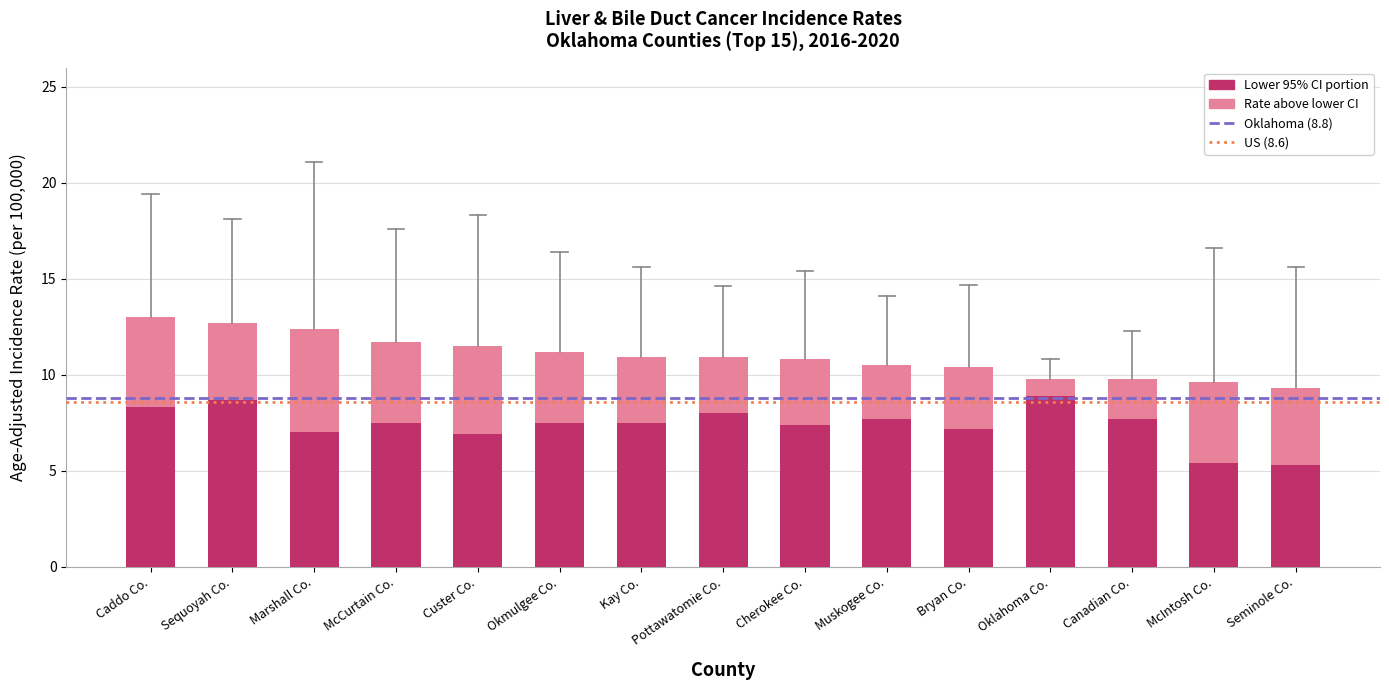

What is the total value across all series at Cherokee Co.?

10.8